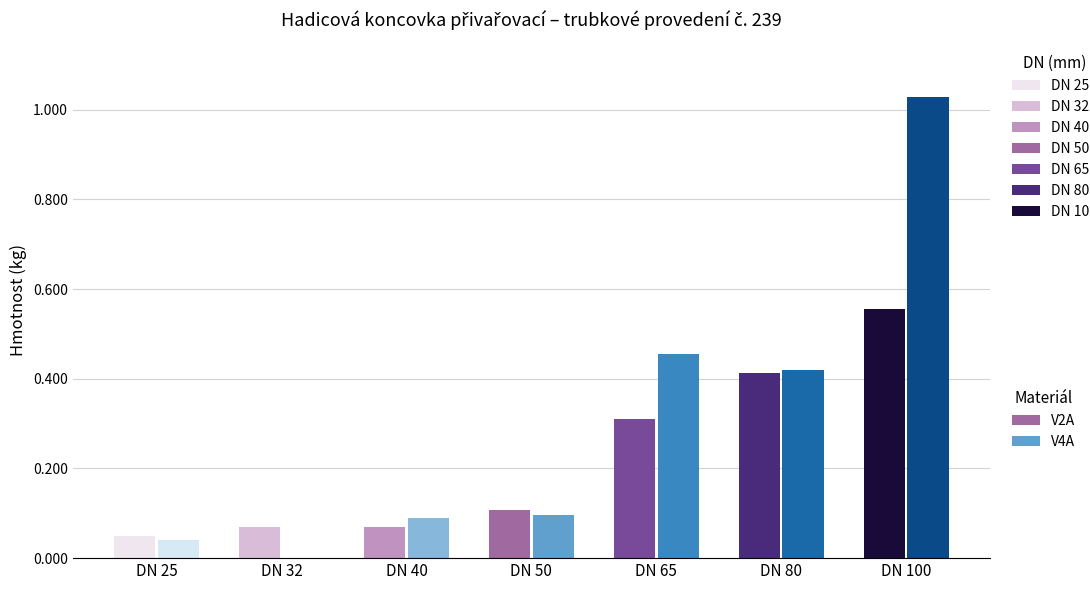

What is the difference between the maximum and second lowest values in the V4A series?

1.0